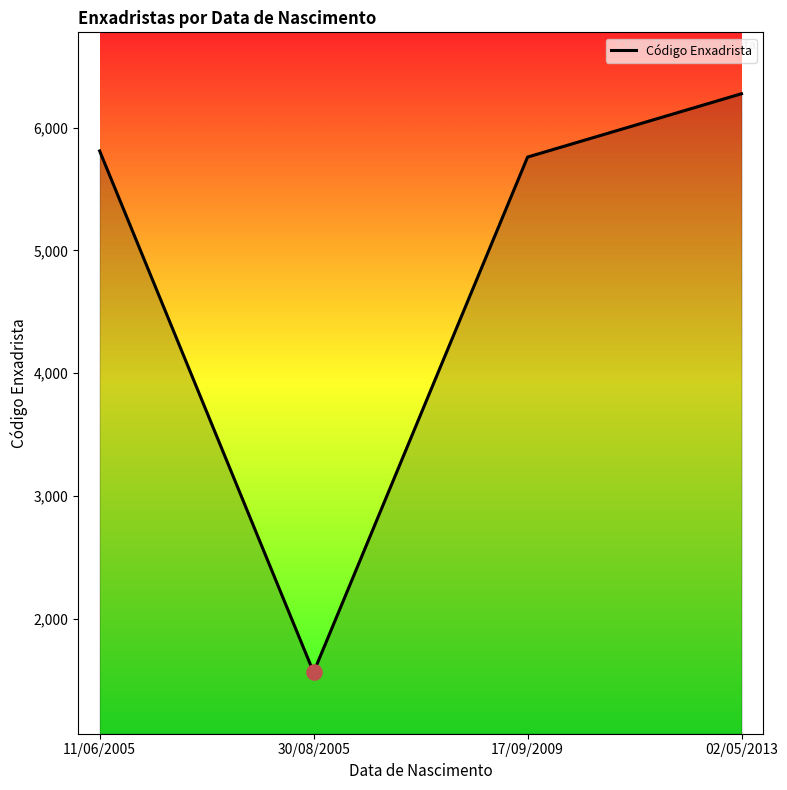

Which has a higher value, 17/09/2009 or 30/08/2005?

17/09/2009